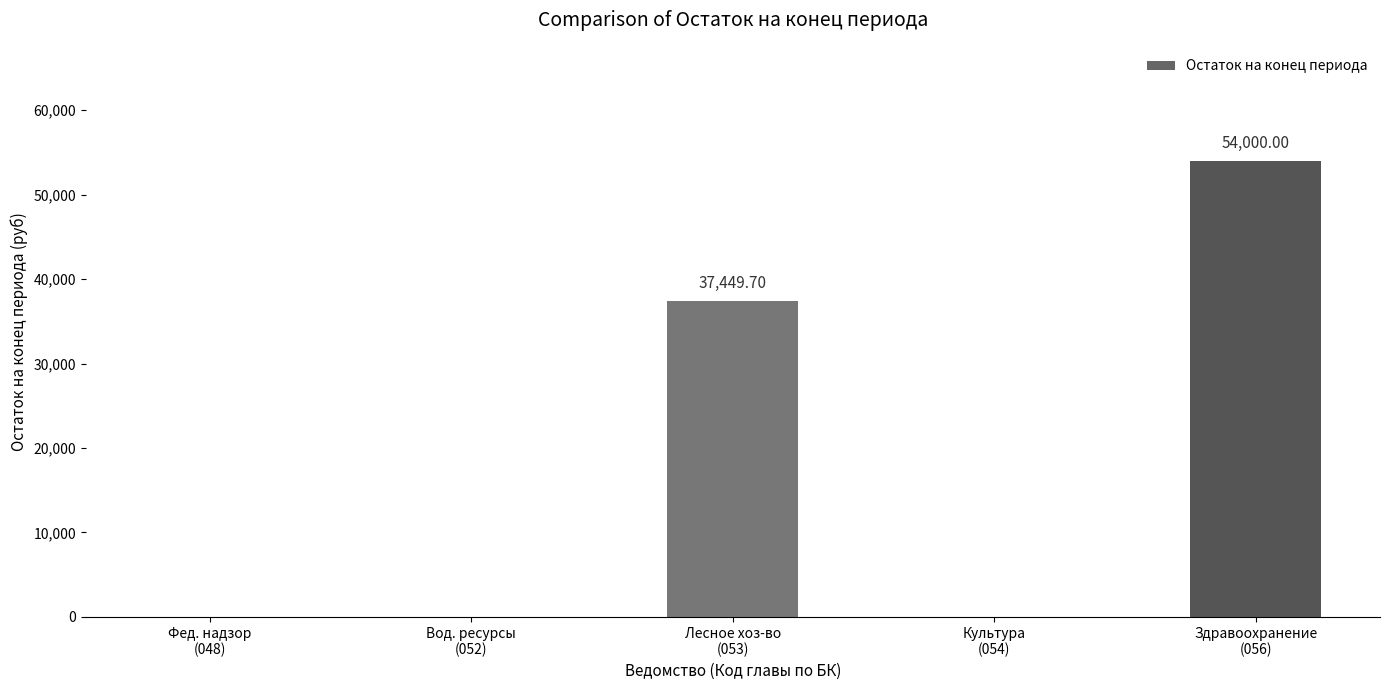

What is the sum of all values?

91449.7